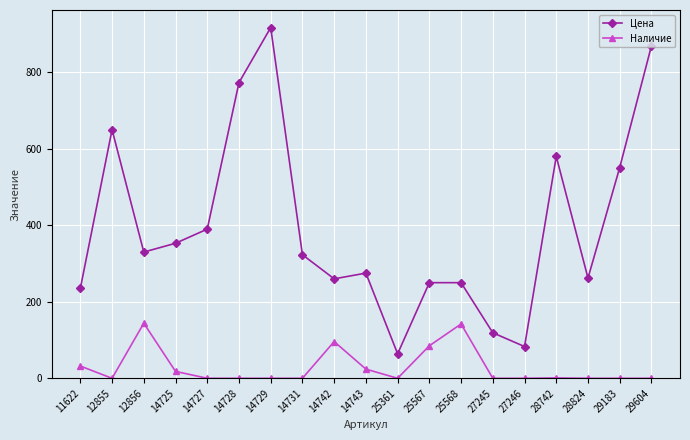

What is the difference between the maximum and second lowest values in the Наличие series?

144